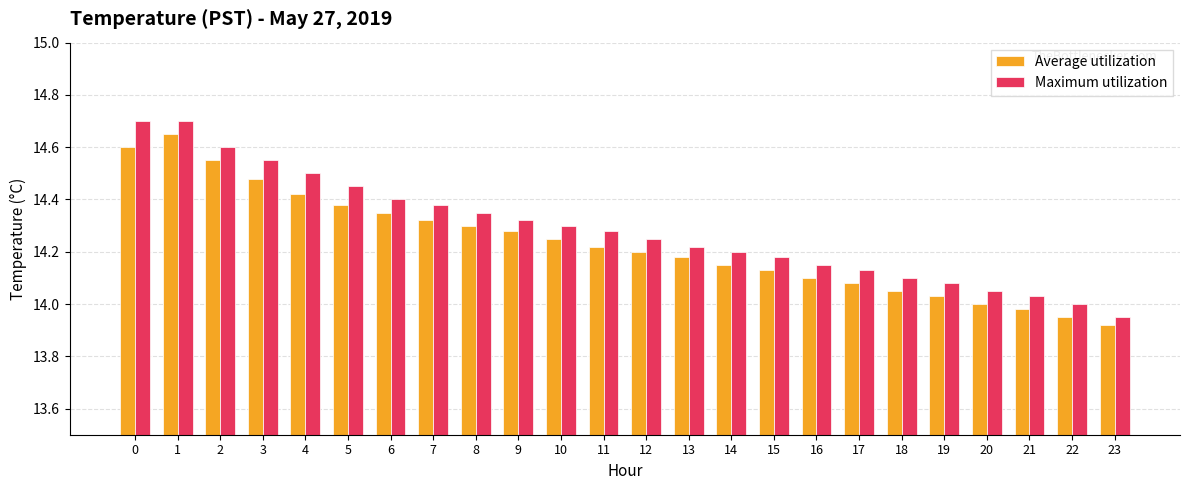

Does the chart contain stacked bars?

No